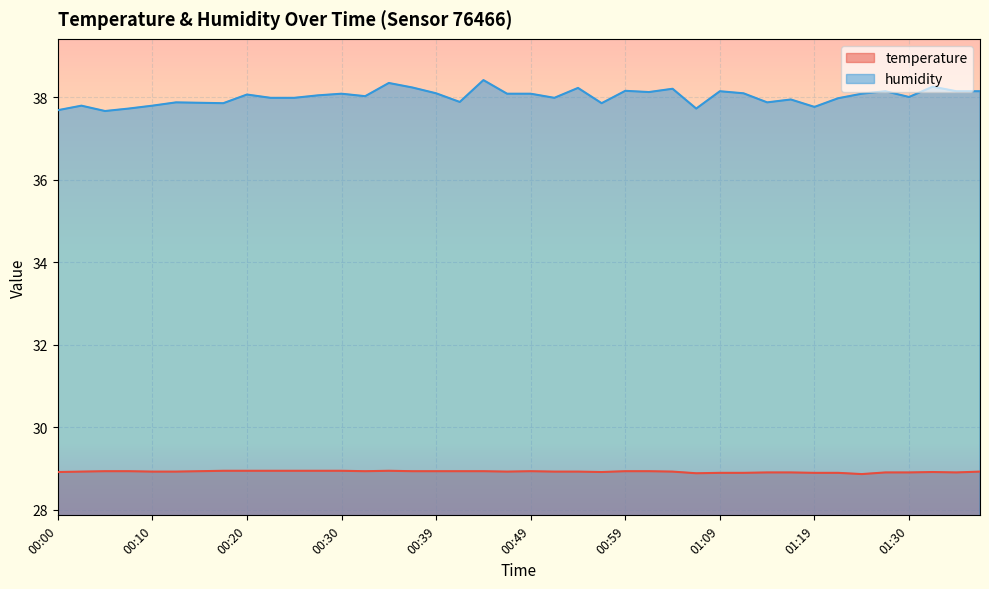

How many values in the humidity series exceed 38?

21